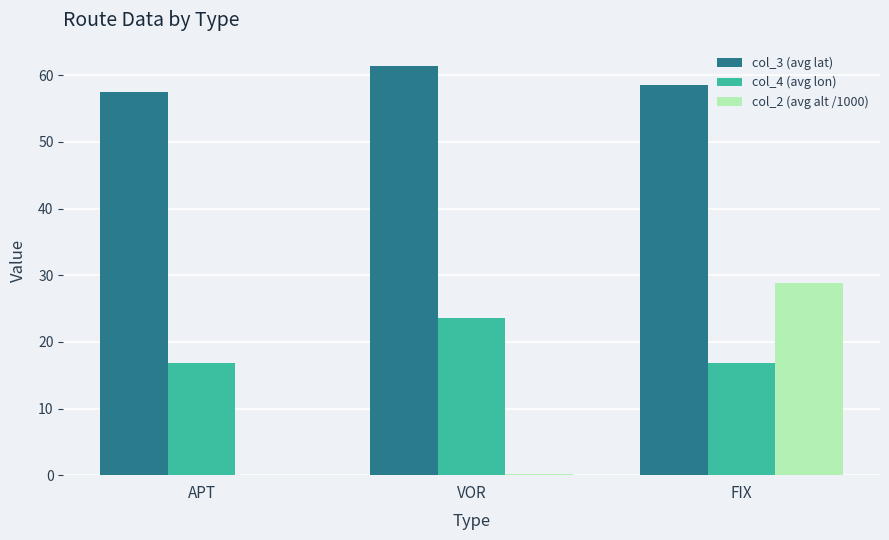

How many groups of bars are there?

3